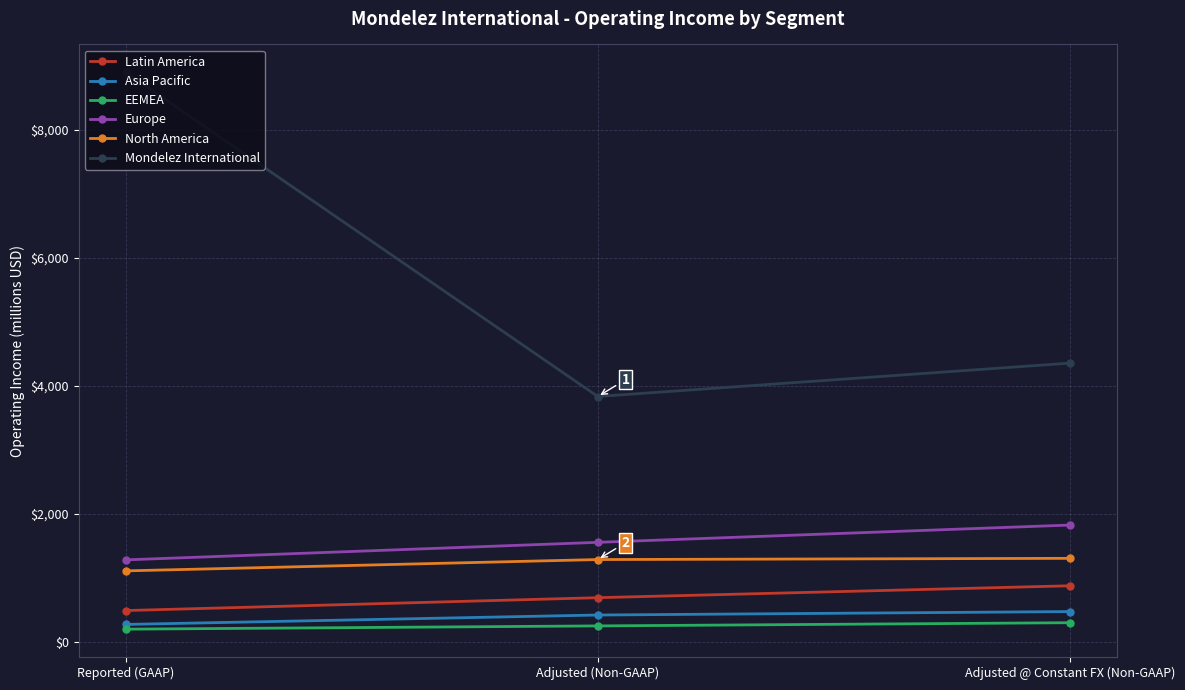

Is the value of Mondelez International at Reported (GAAP) greater than the value of Europe at Reported (GAAP)?

Yes